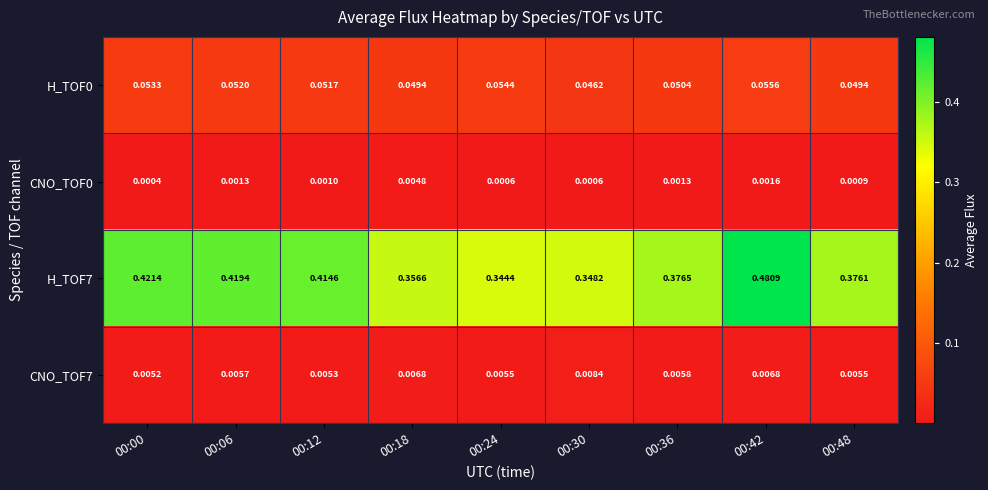

Is the value of H_TOF7 at 00:12 greater than the value of H_TOF0 at 00:06?

Yes